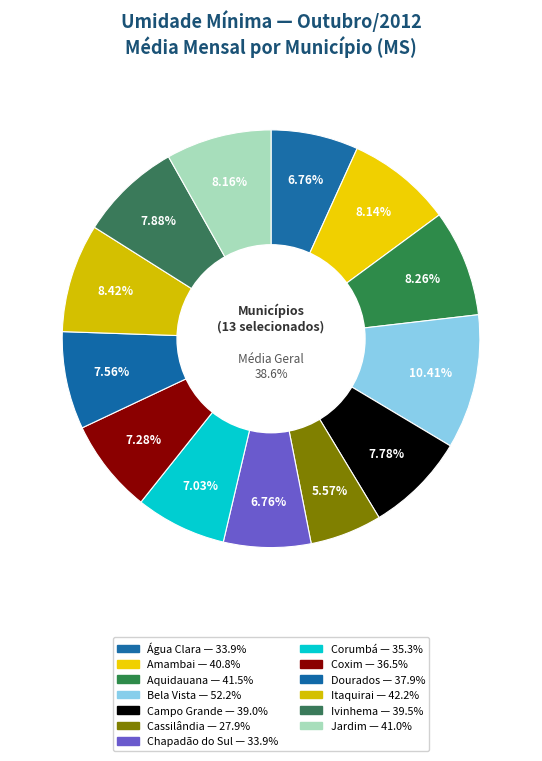

True or false: Cassilândia accounts for 6% of the total.

True